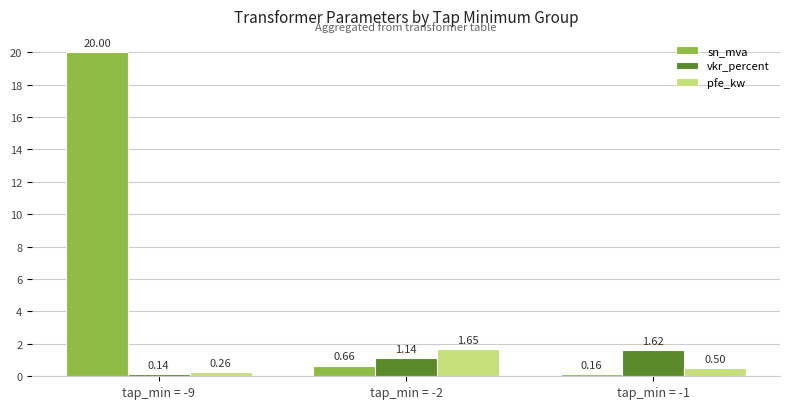

What is the sum of all vkr_percent values?

2.9